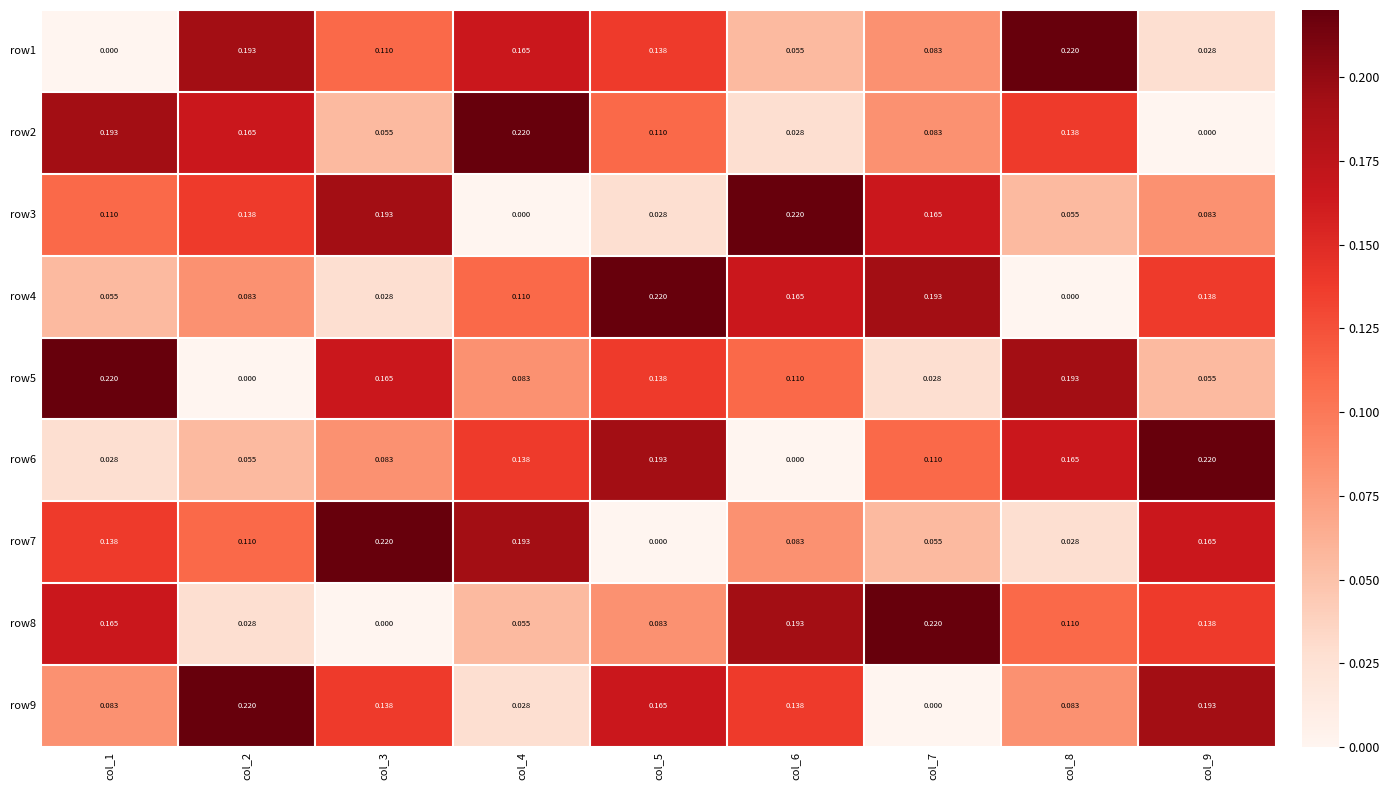

Count the number of data series in this chart.

9